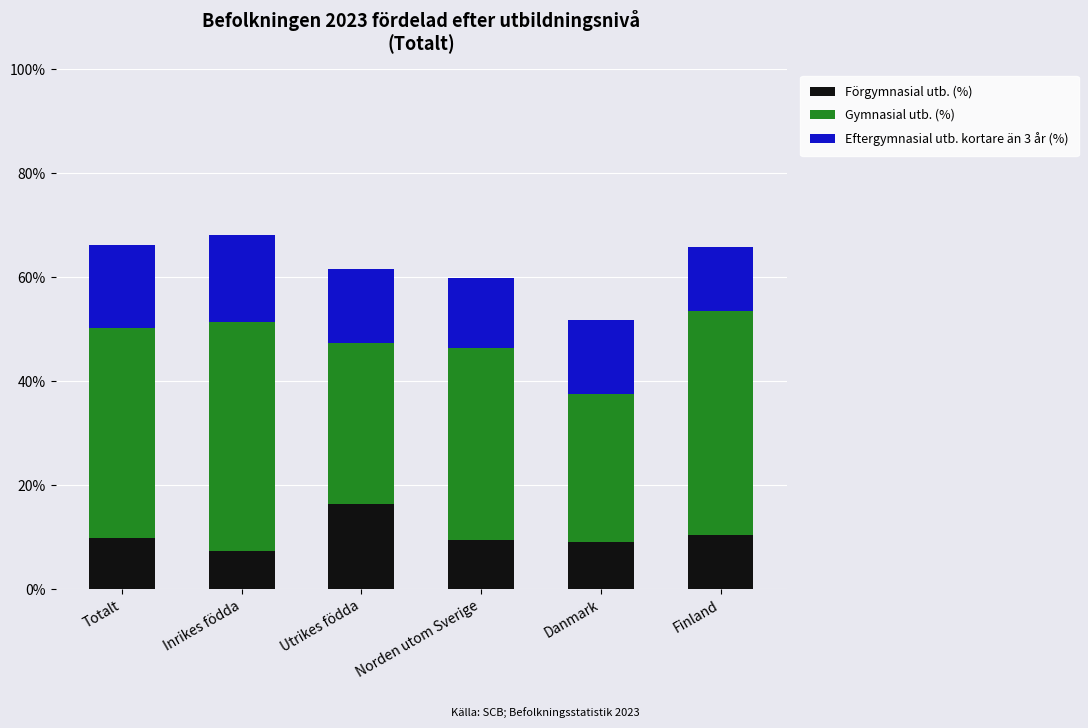

Are the bars grouped side by side (vs. stacked)?

No